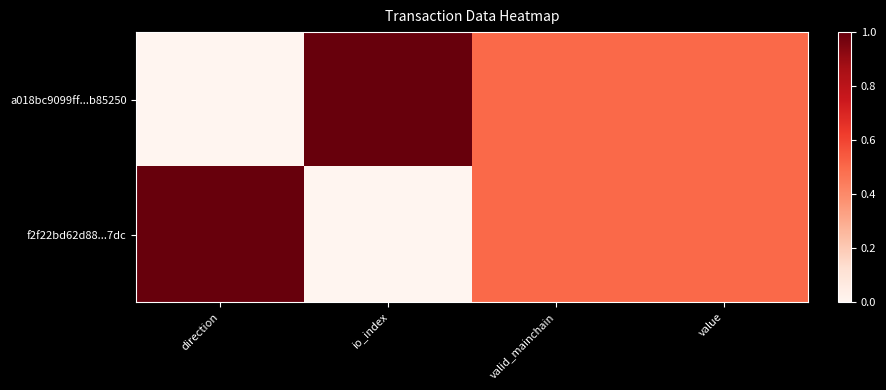

Reading left to right, list all the values displayed in this chart.

a018bc9099ff...b85250: direction=0.0	io_index=1.0	valid_mainchain=0.5	value=0.5
f2f22bd62d88...7dc: direction=1.0	io_index=0.0	valid_mainchain=0.5	value=0.5